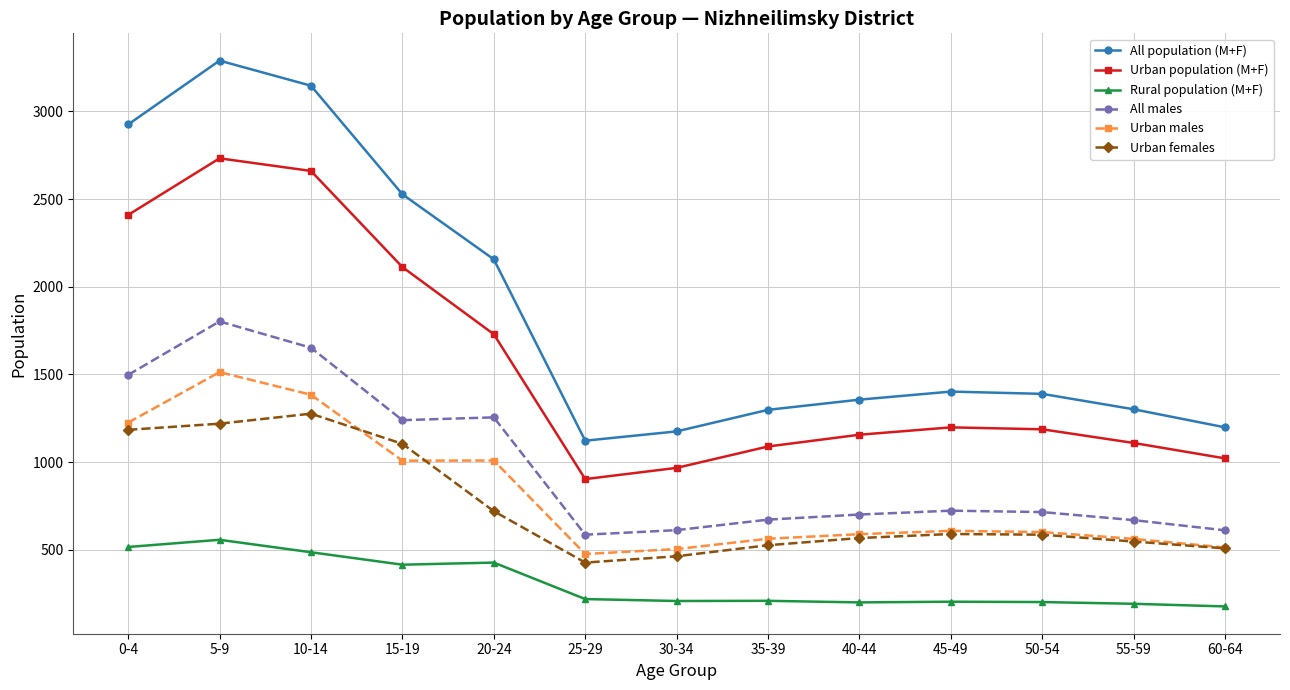

Is it true that All population (M+F) equals 2357 at 40-44?

False